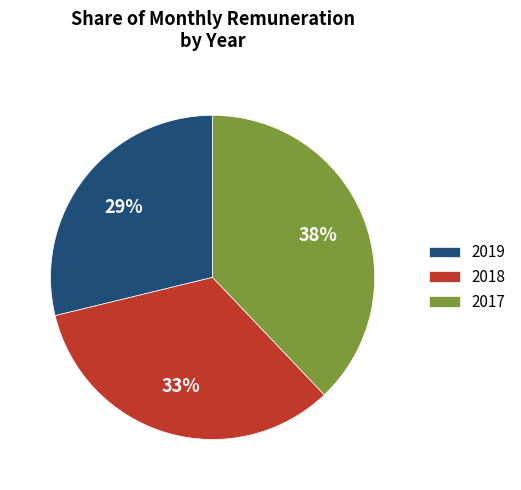

Which category has the biggest portion of the pie?

2017